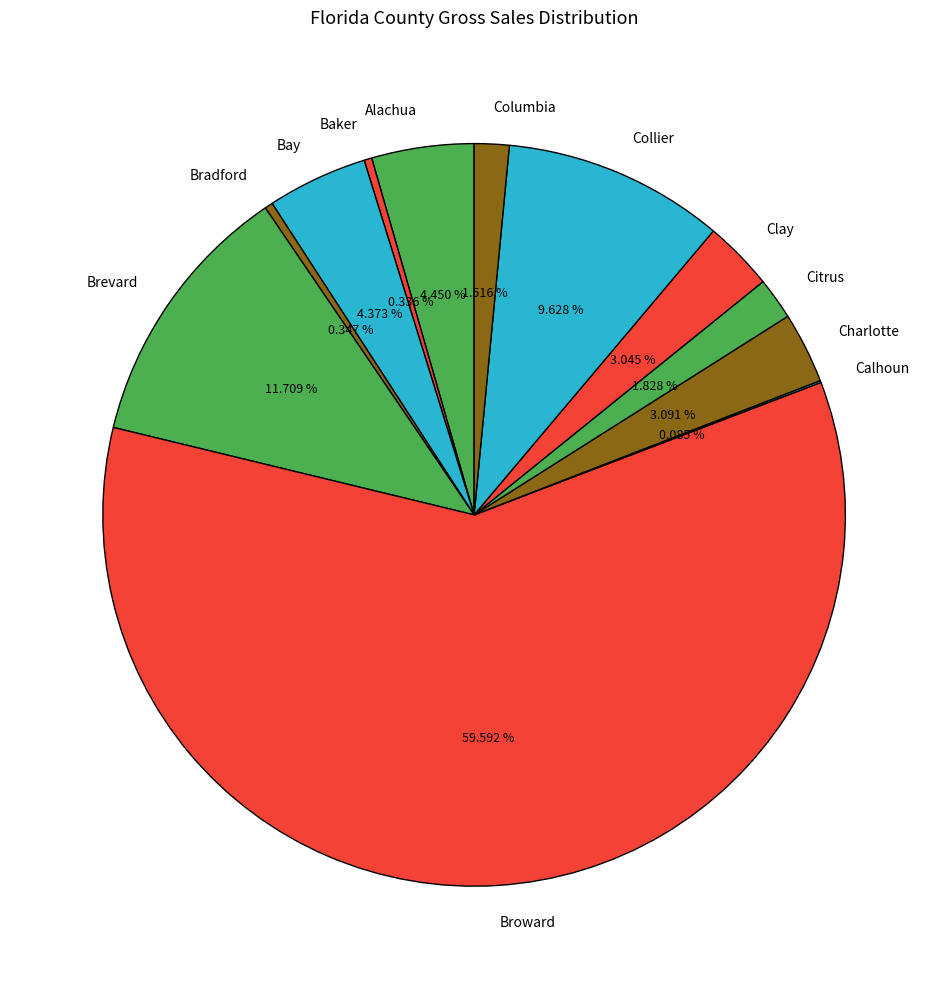

Combined, do Charlotte and Brevard account for over 50%?

No